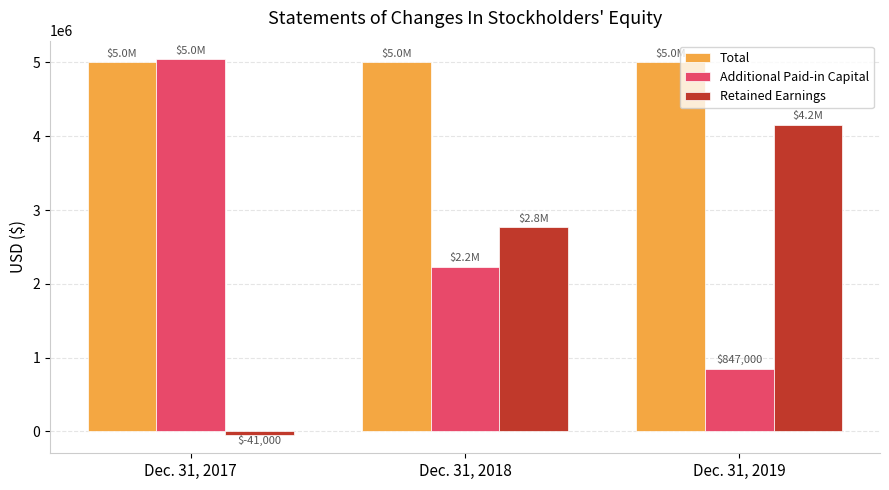

What is the sum of all Additional Paid-in Capital values?

8121000